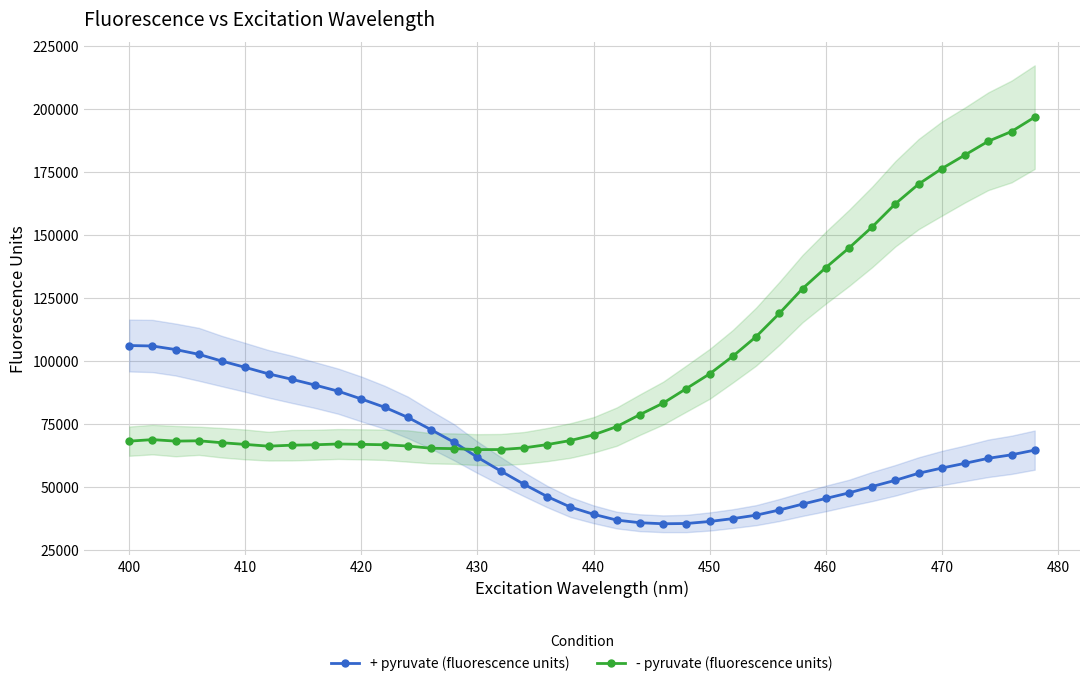

What is the highest value of the - pyruvate (fluorescence units) series?

196675.0